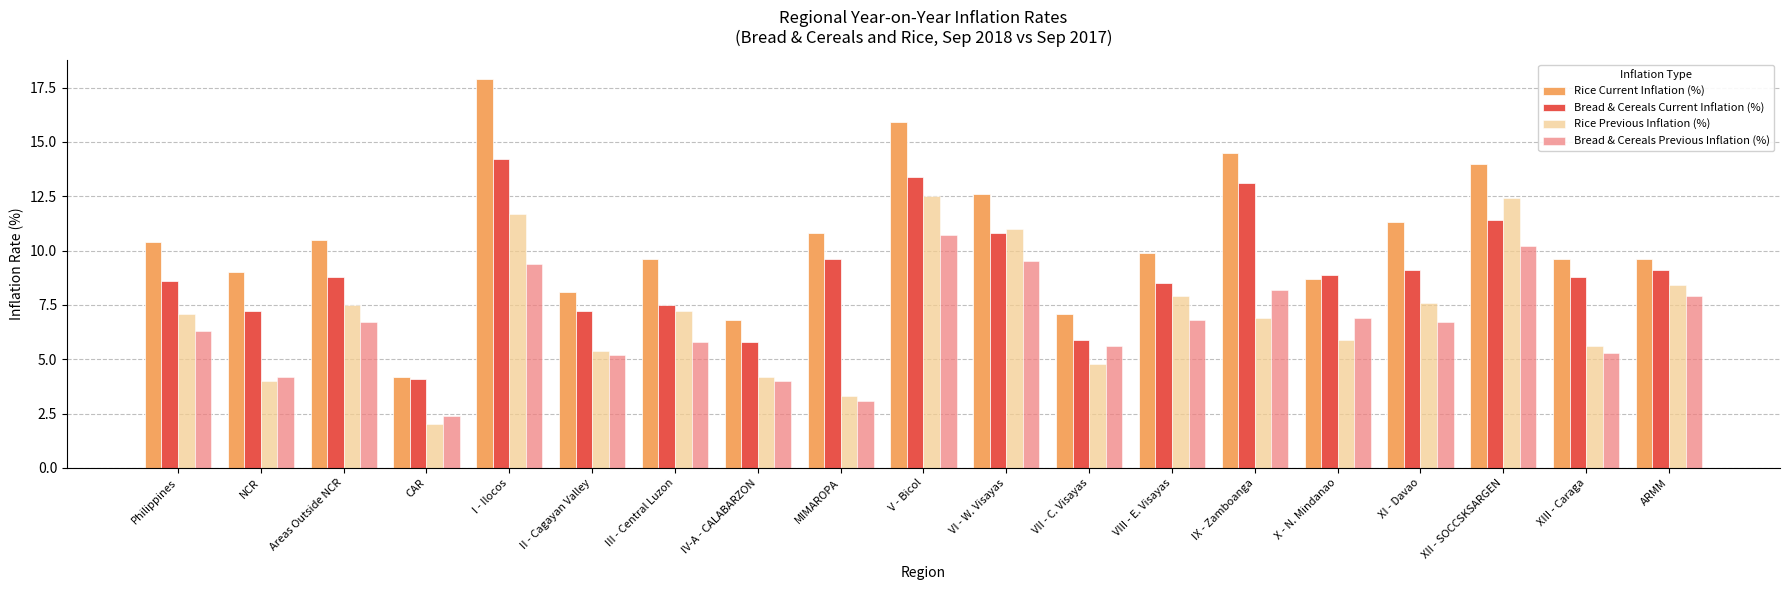

True or false: Bread & Cereals Current Inflation (%) has a value of 10.8 at VI - W. Visayas.

True